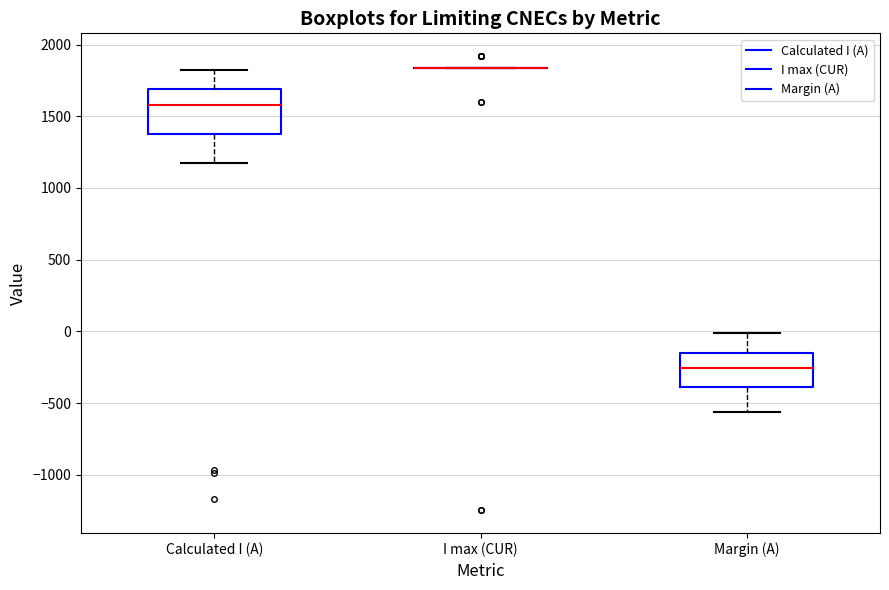

Reading left to right, read every box against the y-axis: the position of its median line, the range the box covers, and the ends of its whiskers. The values are not printed on the chart, so give them approximately, as read against the axis.

Calculated I (A): median 1600, box 1350 to 1700, whiskers 1150 to 1850
I max (CUR): box collapsed to a line at 1850, whiskers 1850 to 1850
Margin (A): median -250, box -400 to -150, whiskers -550 to 0